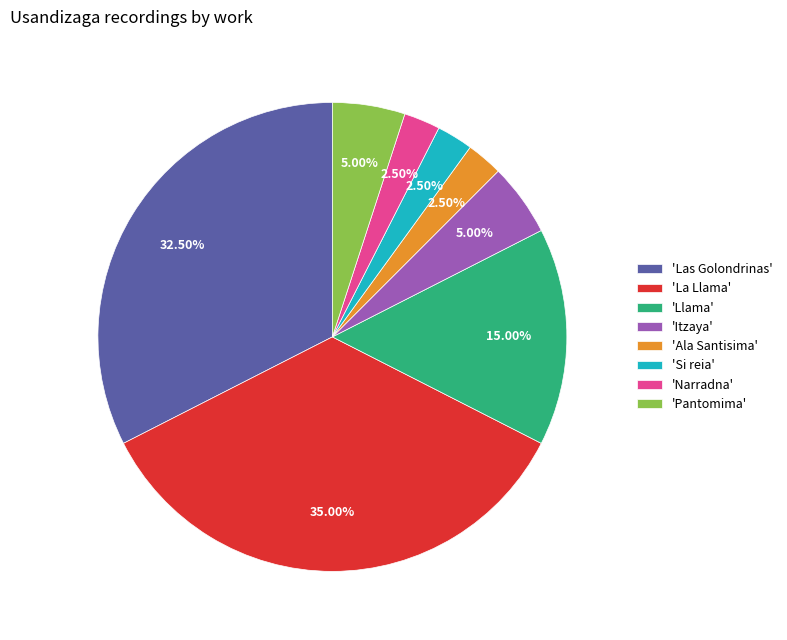

Which slice is the largest?

'La Llama'